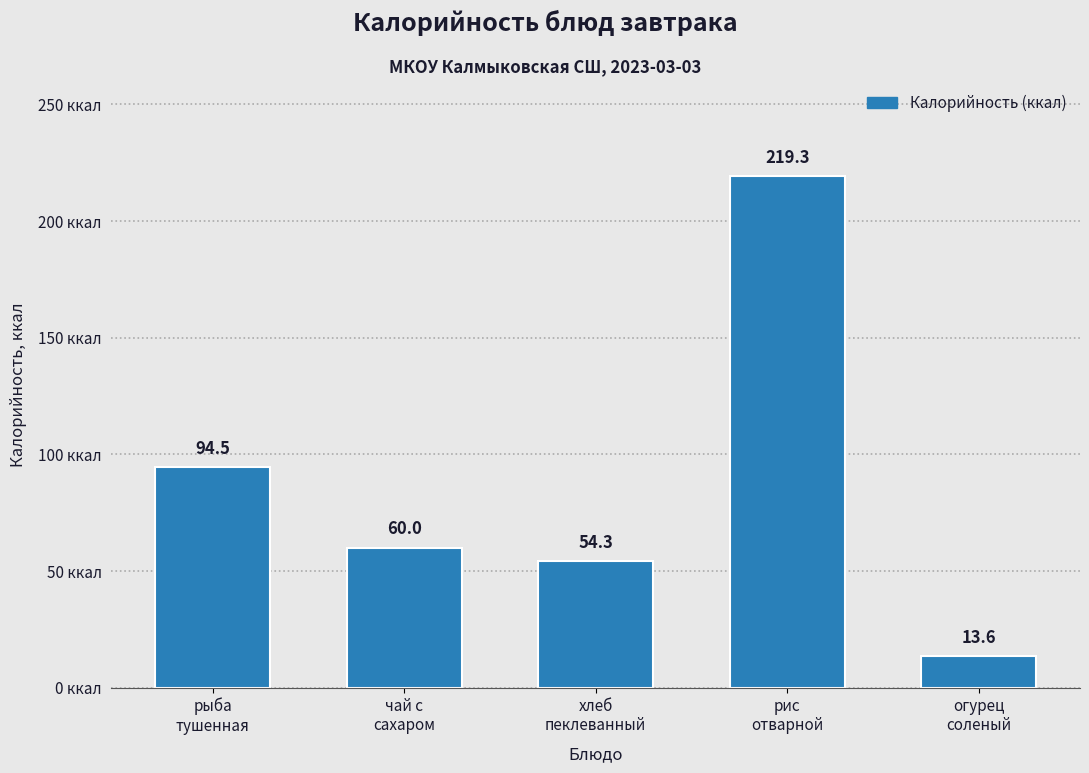

Reading right to left, list all the values displayed in this chart.

13.6	219.3	54.3	60.0	94.5